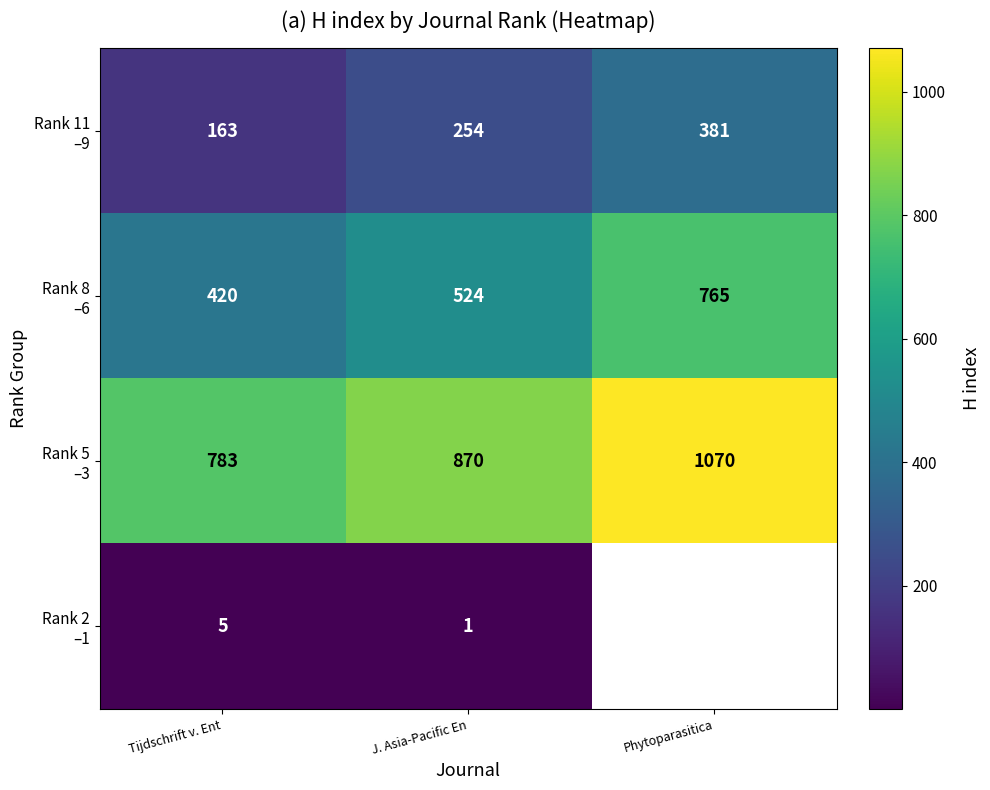

The Rank 2 –1 series shows 1.0 at J. Asia-Pacific En. True or false?

True